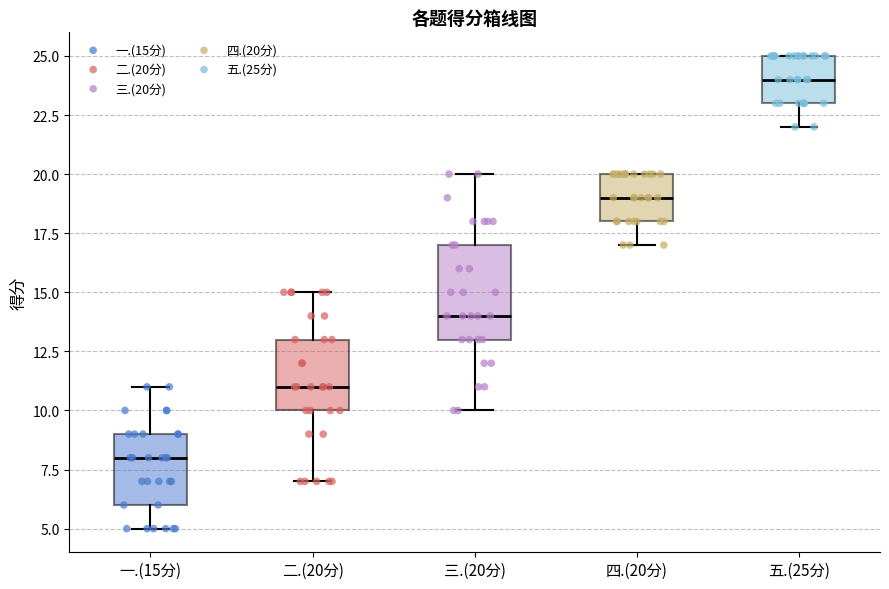

Reading left to right, read every box against the y-axis: the position of its median line, the range the box covers, and the ends of its whiskers. The values are not printed on the chart, so give them approximately, as read against the axis.

一.(15分): median 8, box 6 to 9, whiskers 5 to 11
二.(20分): median 11, box 10 to 13, whiskers 7 to 15
三.(20分): median 14, box 13 to 17, whiskers 10 to 20
四.(20分): median 19, box 18 to 20, whiskers 17 to 20
五.(25分): median 24, box 23 to 25, whiskers 22 to 25